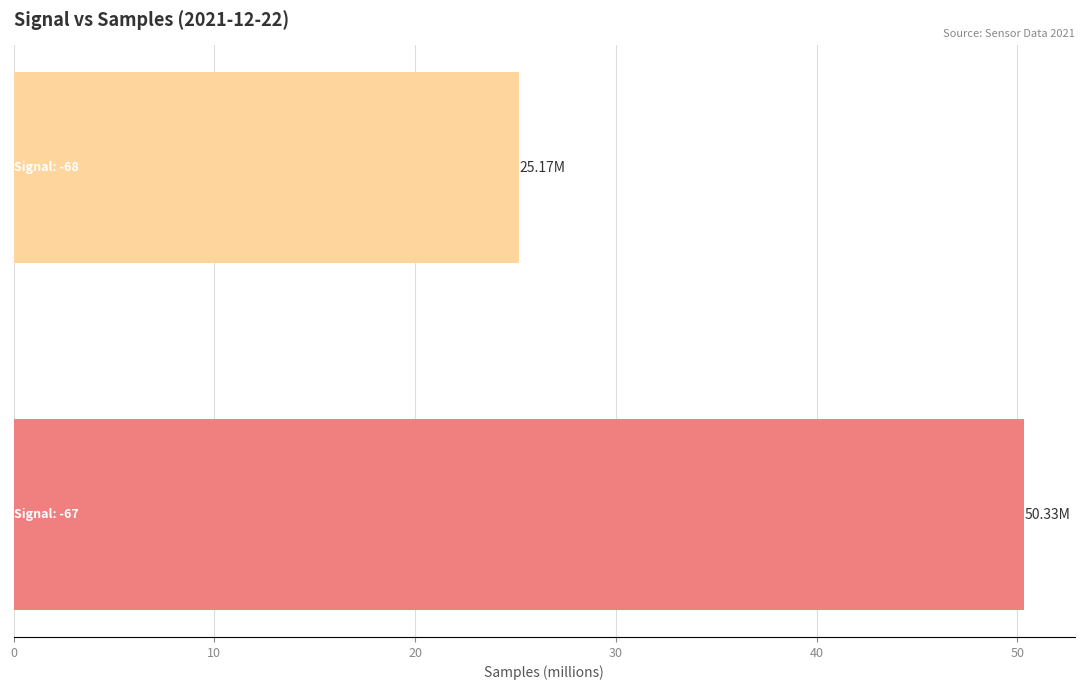

What is the minimum value shown in the chart?

25.2